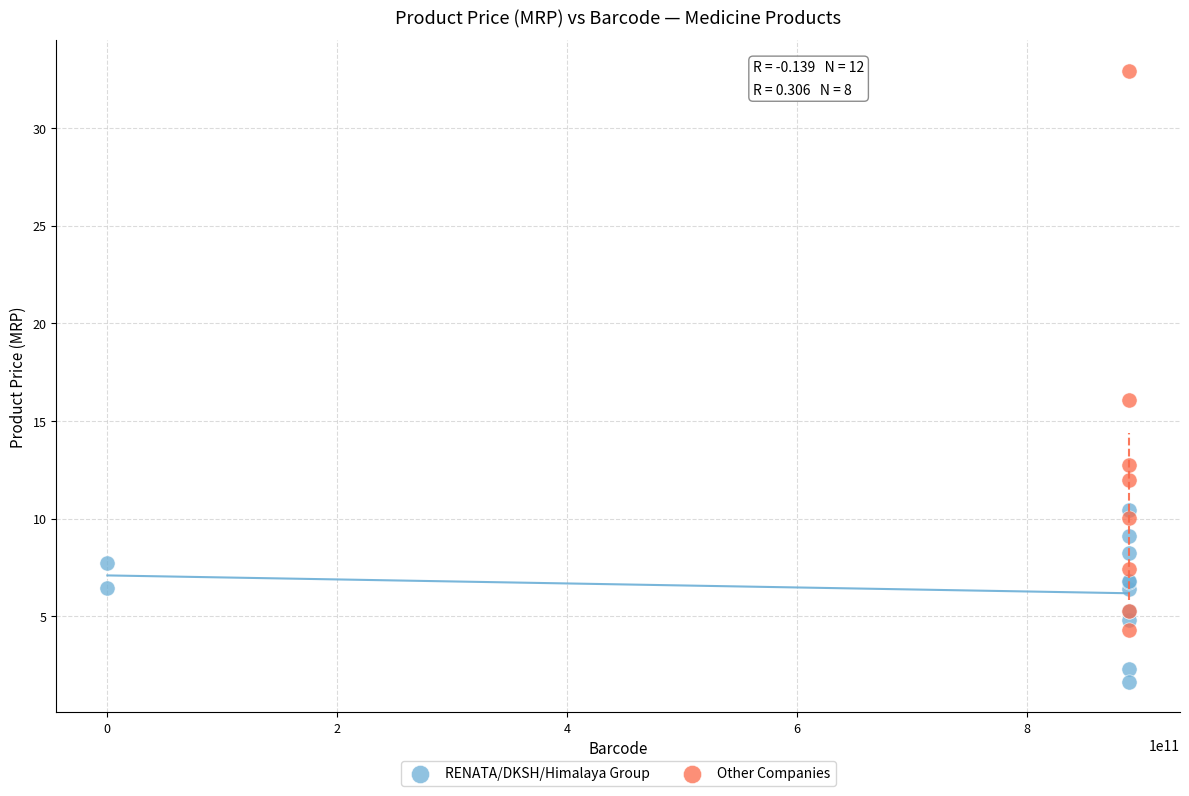

Which series contains the lowest Y value?

RENATA/DKSH/Himalaya Group